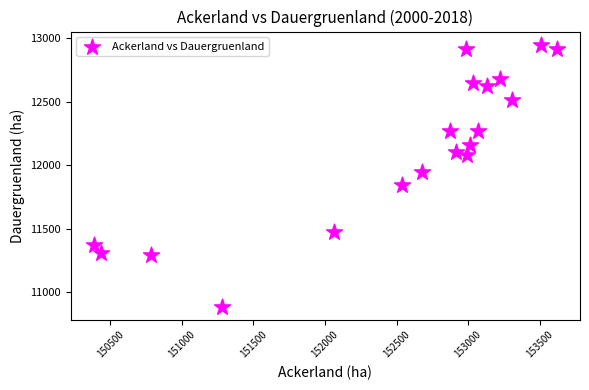

What Y value in the scatter plot is closest to 11916?

11947.4